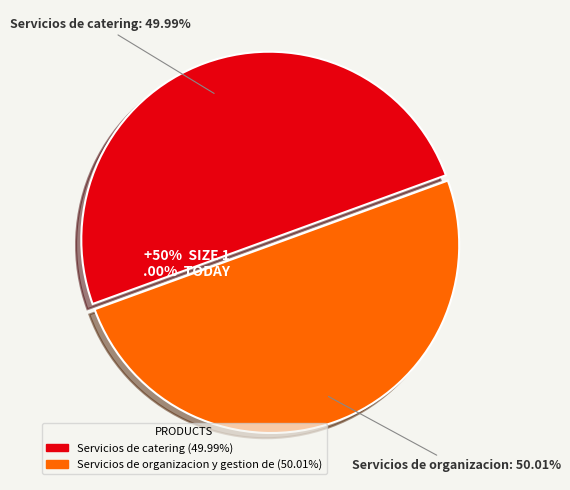

What portion of the pie excludes Servicios de organizacion y gestion de?

50.0%